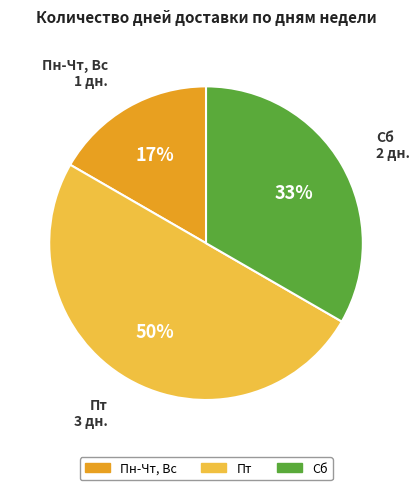

True or false: Сб accounts for 33% of the total.

True